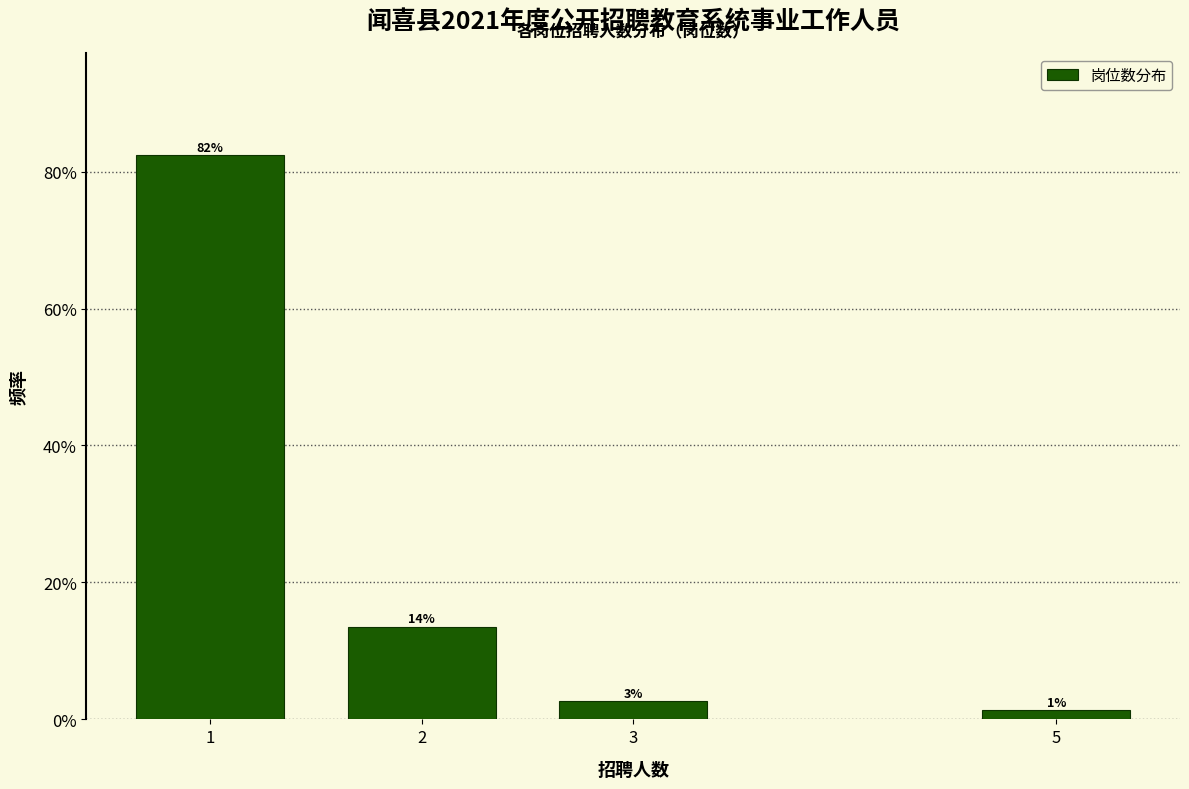

Are the bars horizontal?

No